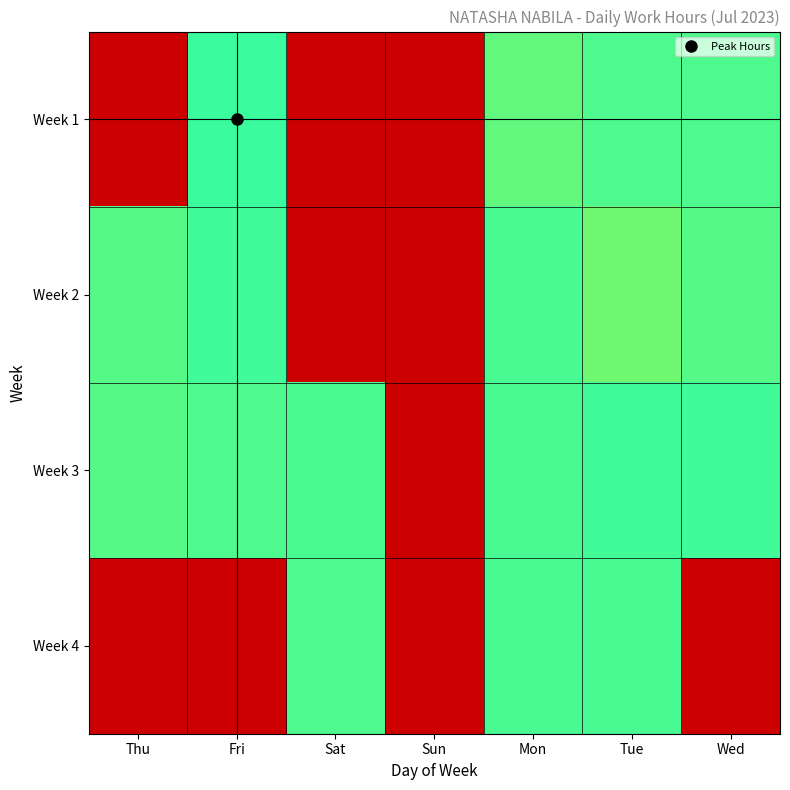

What is the total value across all series at Tue?

32.0